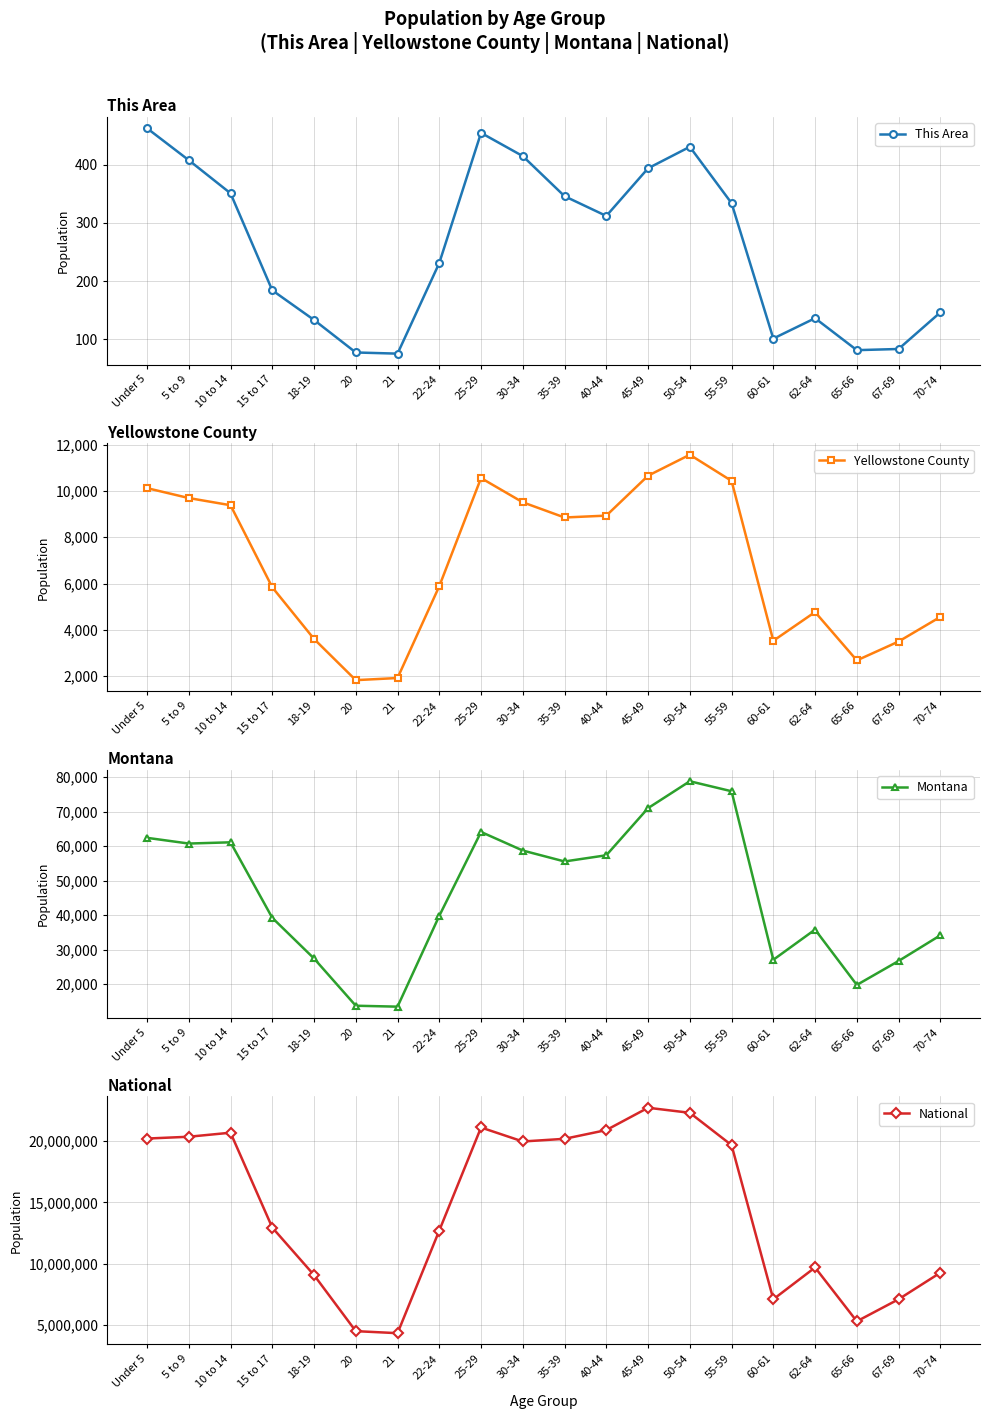

What is the sum of the National values at 25-29 and 45-49?

43810440